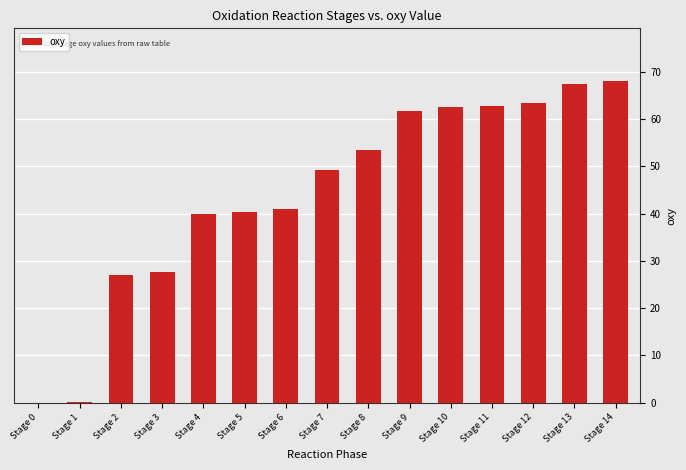

Between Stage 4 and Stage 3, which is larger?

Stage 4